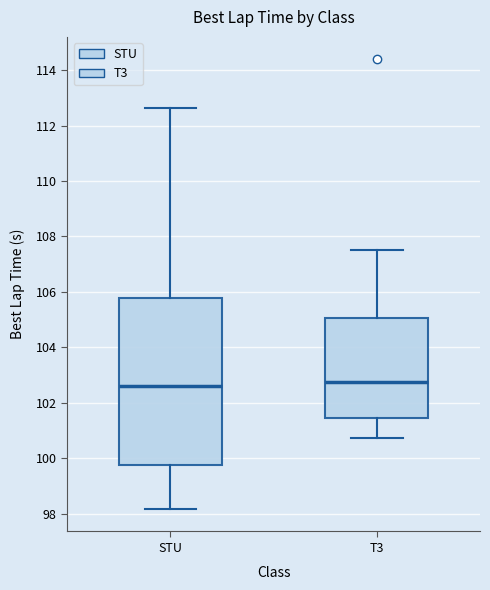

Reading left to right, transcribe this box plot: for each box, give where its median line is, the range the box spans, and where its two whiskers end, as read against the y-axis. The values are not printed on the chart, so give them approximately, as read against the axis.

STU: median 102.6, box 99.8 to 105.8, whiskers 98.2 to 112.6
T3: median 102.8, box 101.4 to 105.0, whiskers 100.8 to 107.6